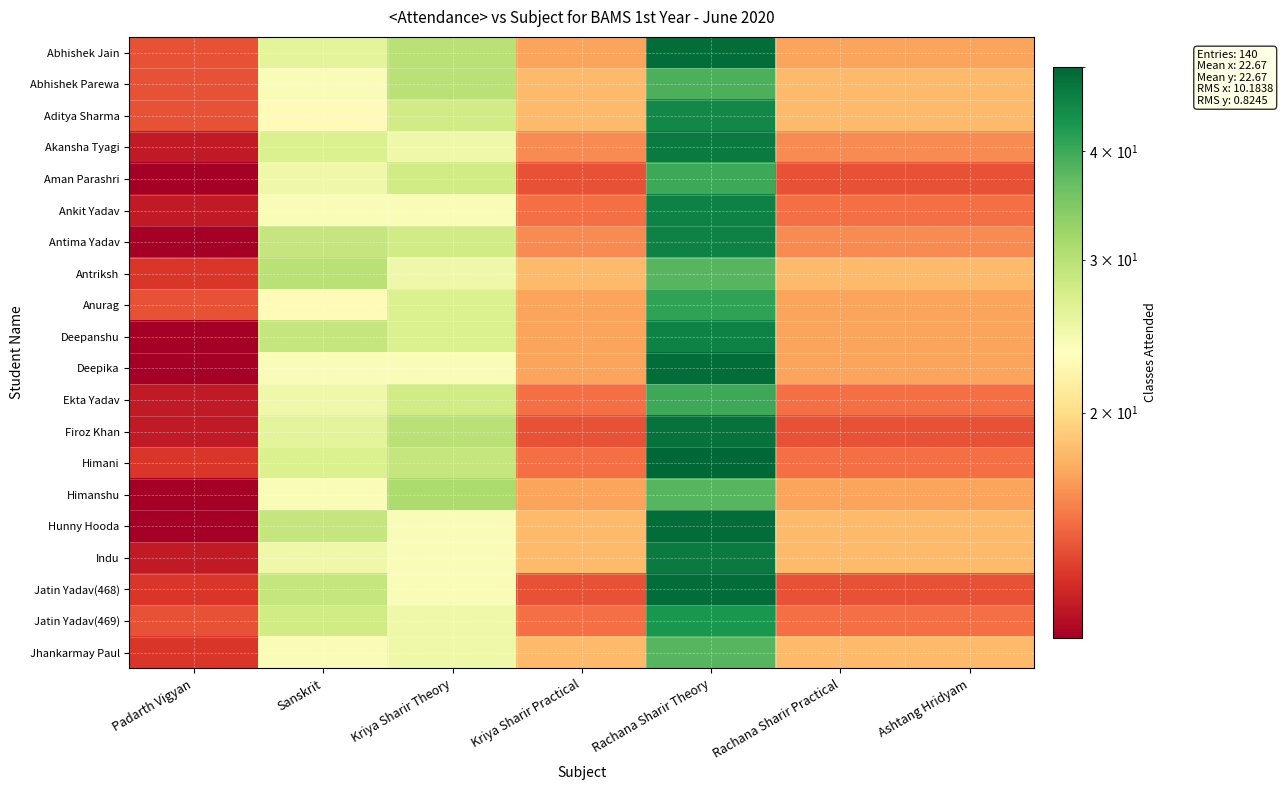

Between Rachana Sharir Theory and Kriya Sharir Practical, which is larger?

Rachana Sharir Theory